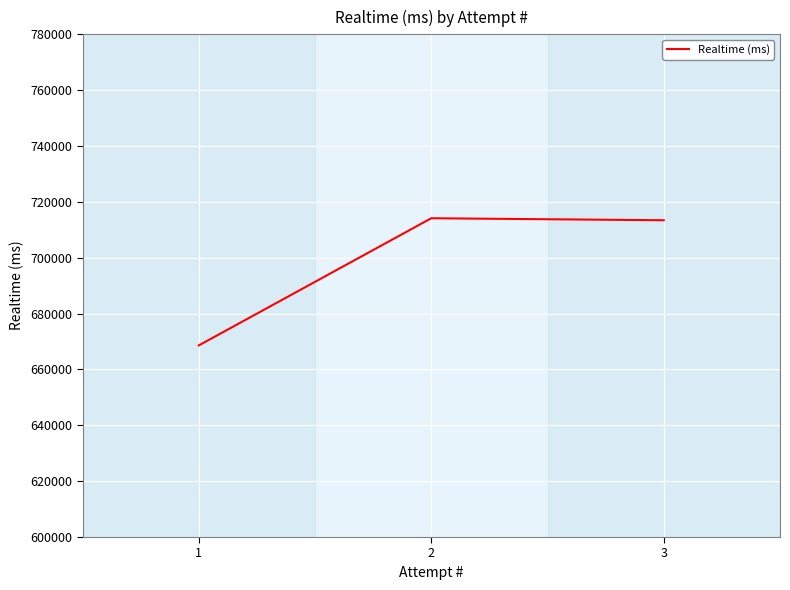

What is the minimum value shown in the chart?

668606